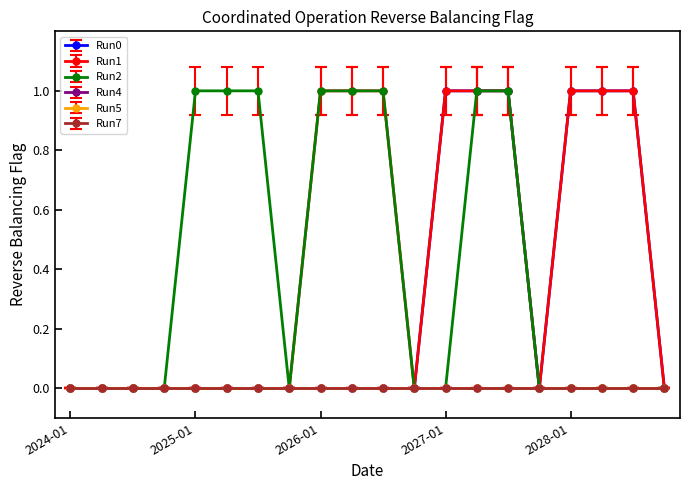

How many interior local valleys does the Run2 series have?

1